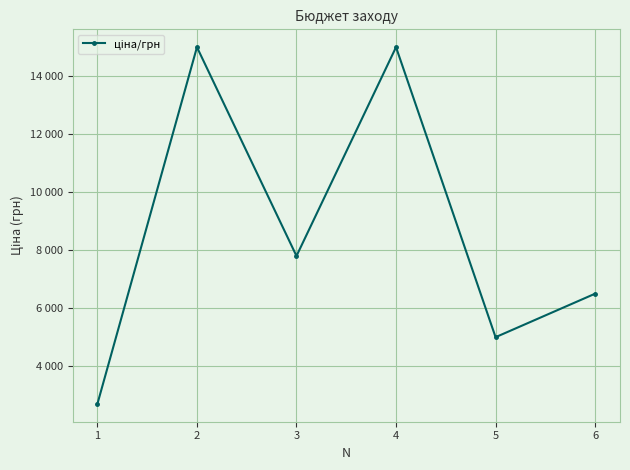

How many interior local valleys (lower than both neighbors) does the data have?

2